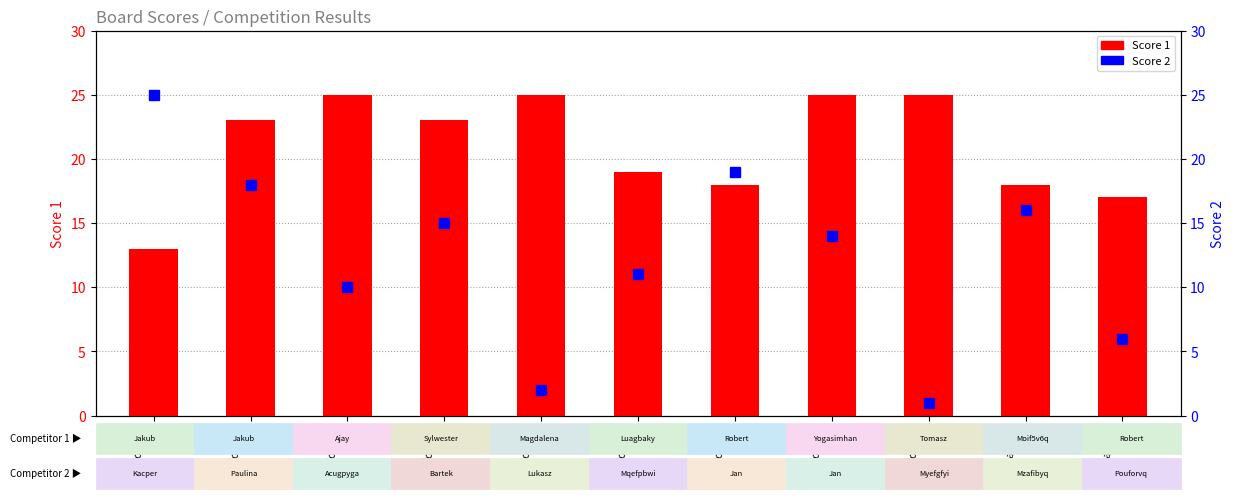

At which label is Score 1 closest to 19?

Board 6